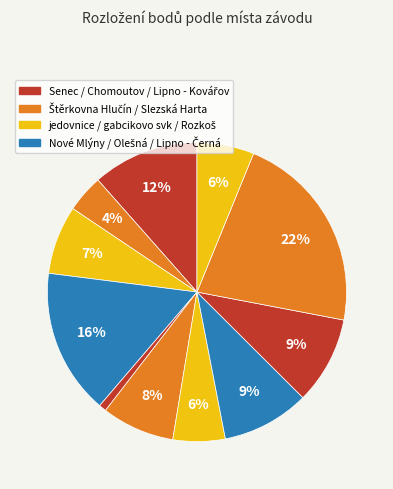

What is the smallest slice in the pie chart?

jedovnice